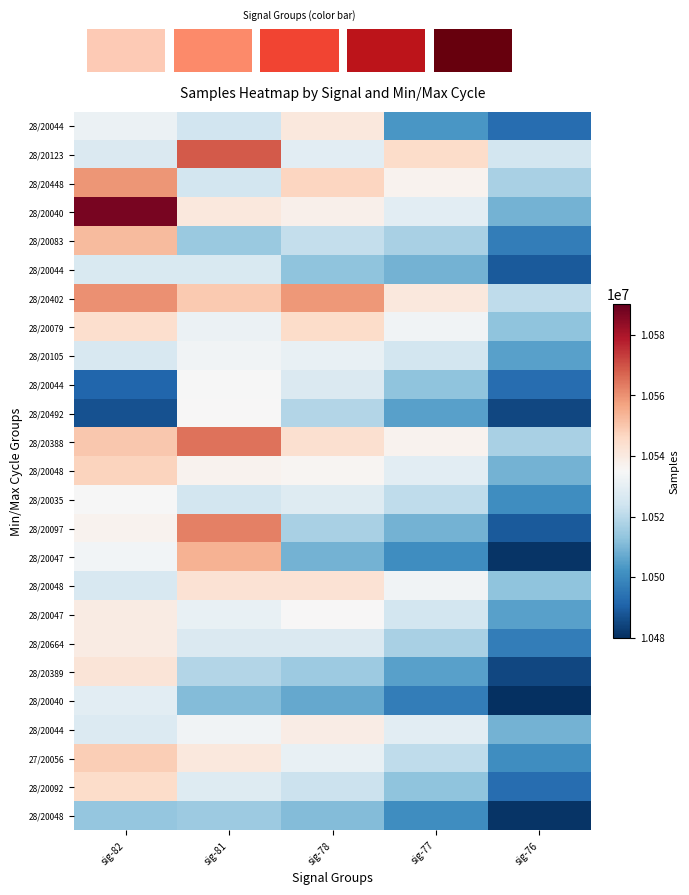

At how many categories does at least one series exceed 10491305?

5